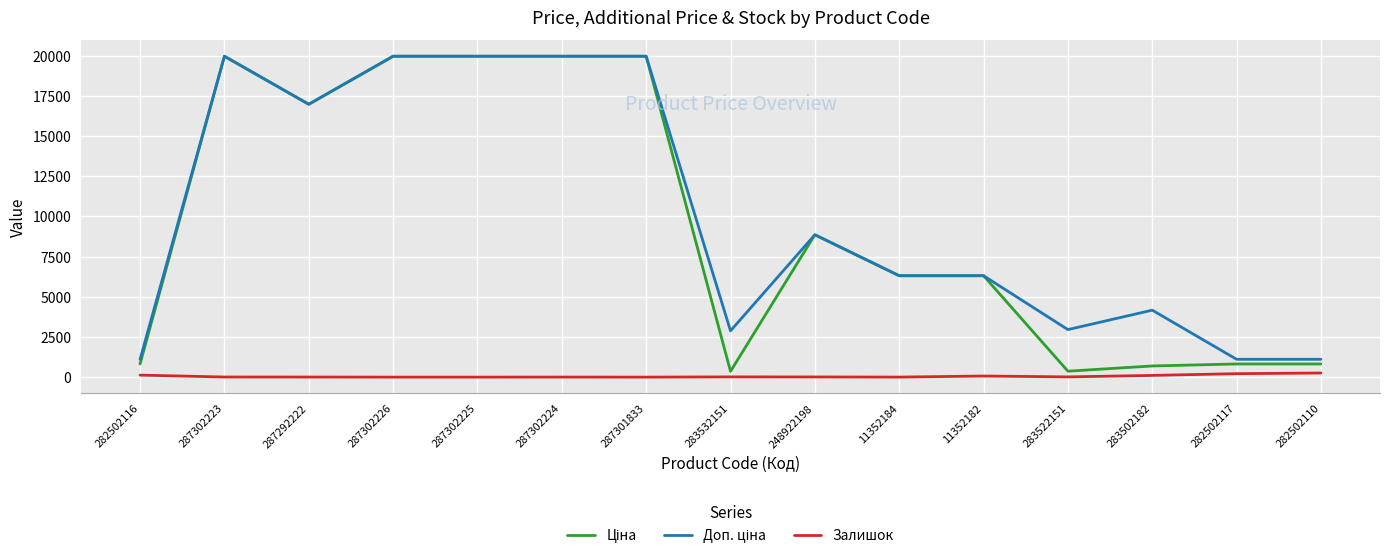

What is the greatest value displayed?

19964.2